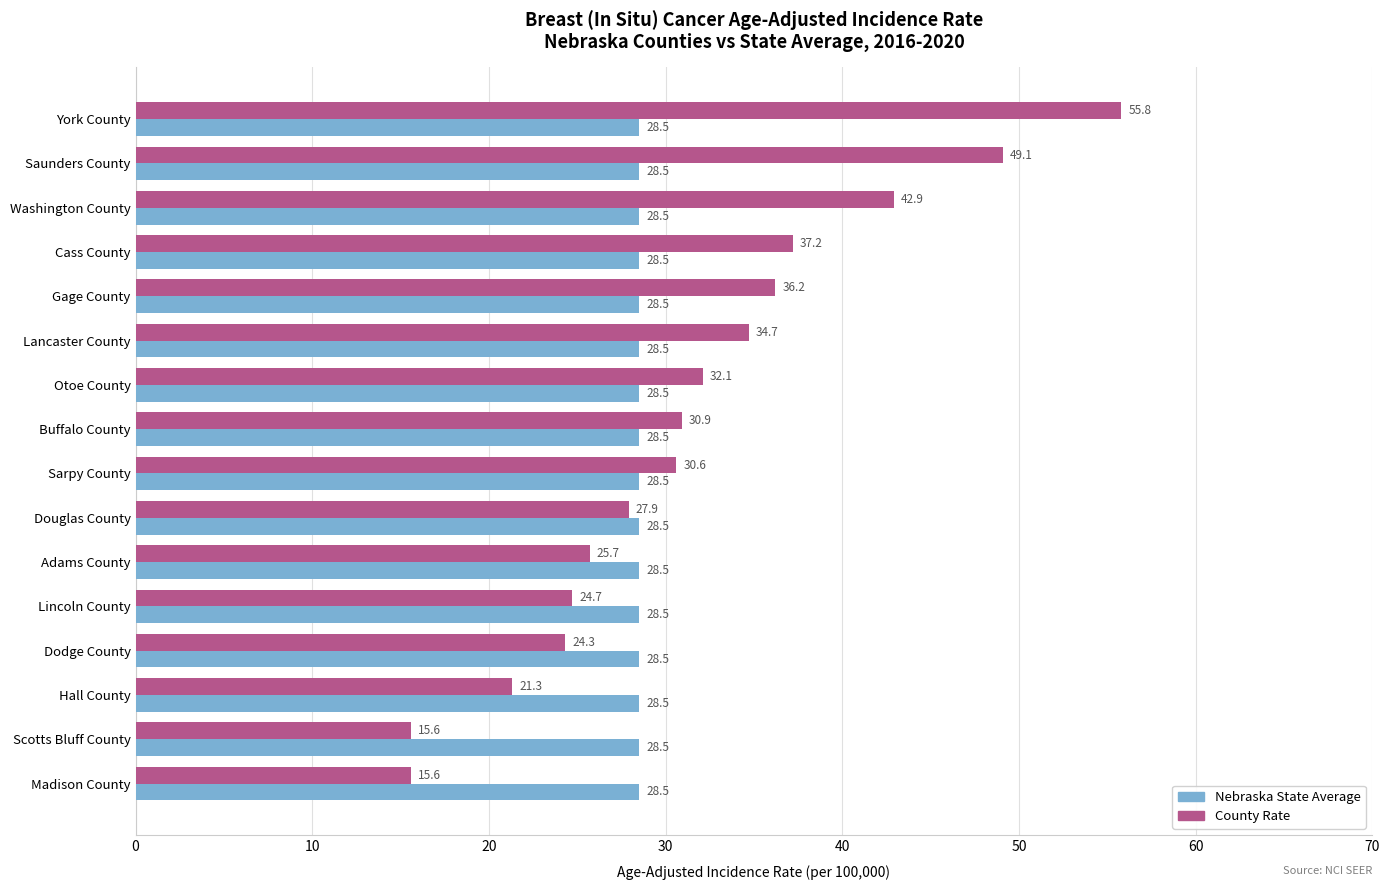

What is the sum of the Nebraska State Average values at Douglas County and Lancaster County?

57.0